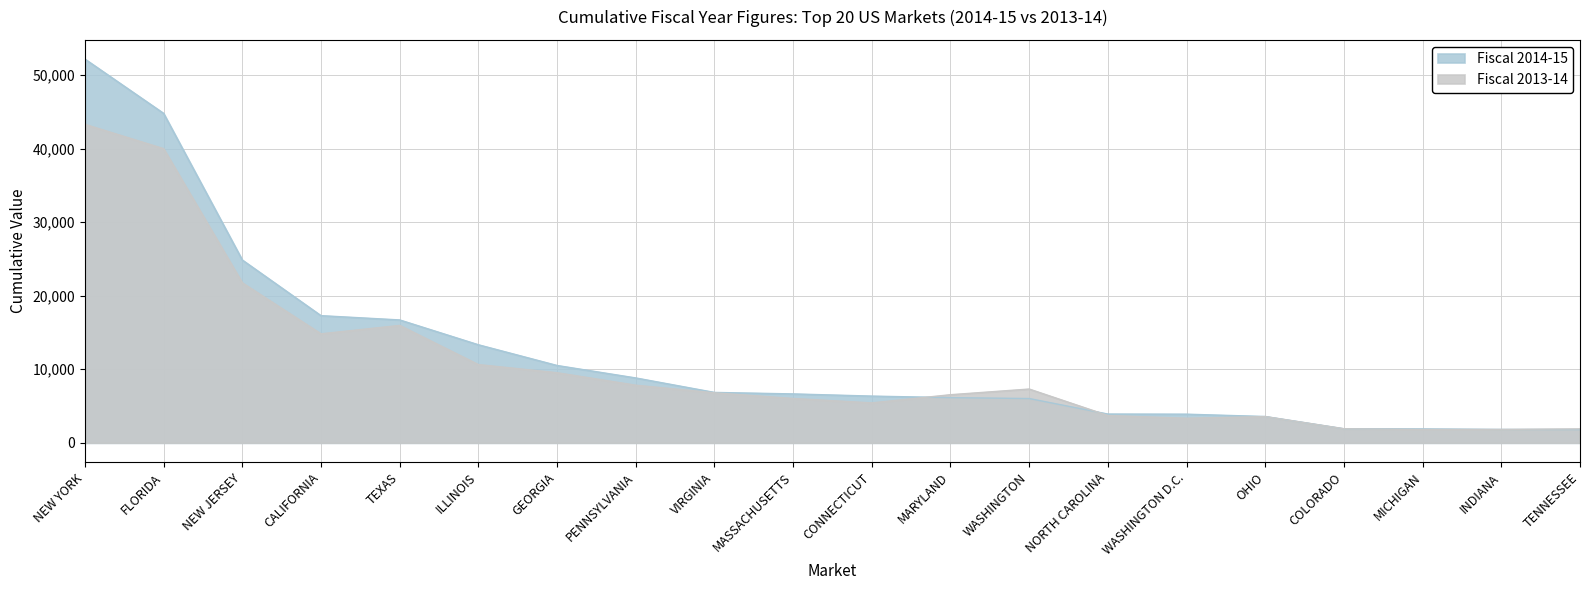

Between MASSACHUSETTS and CONNECTICUT, which series saw the biggest shift?

Fiscal 2013-14